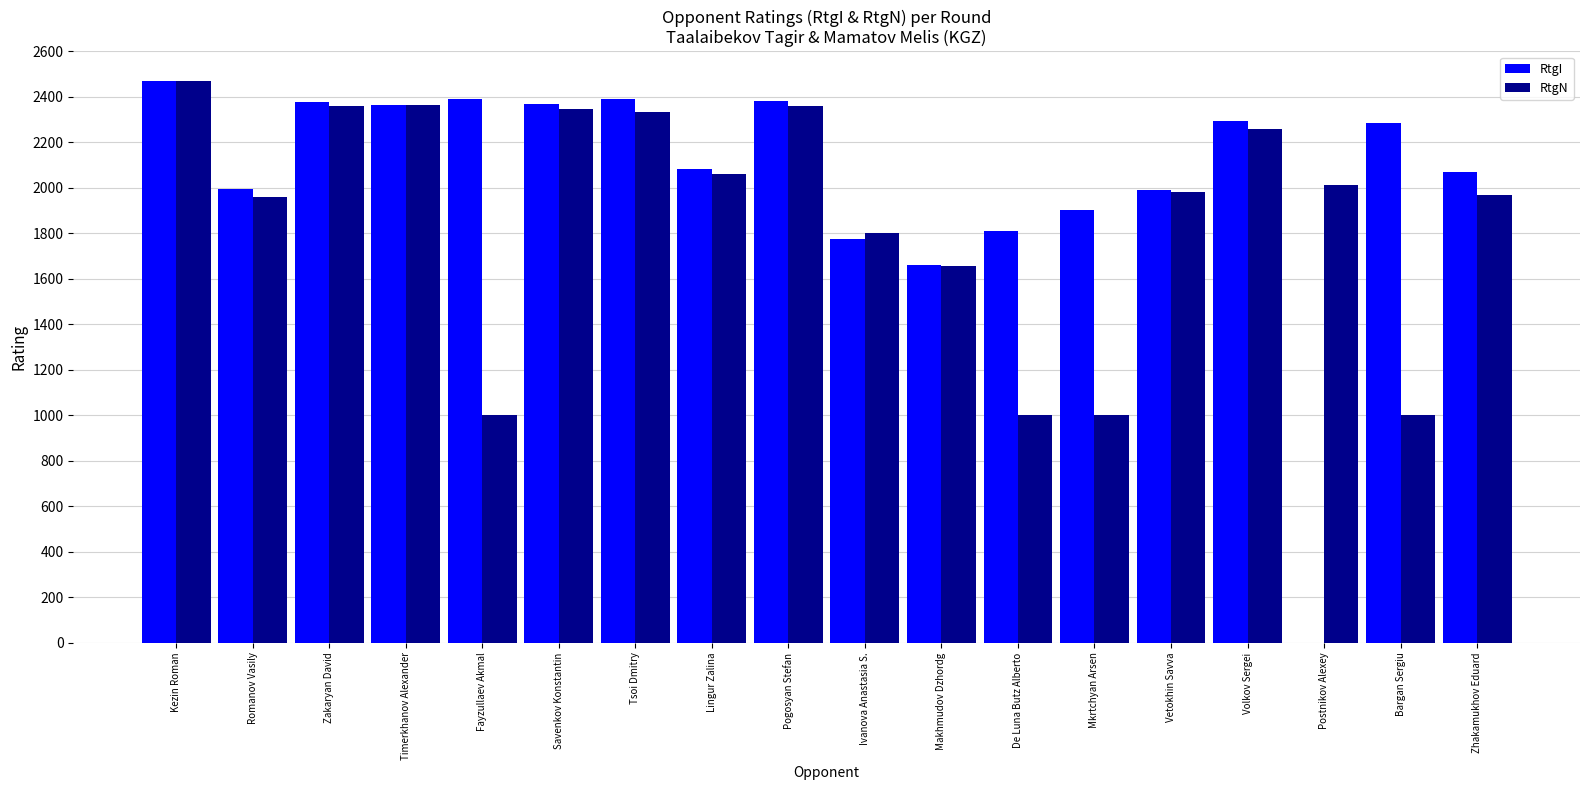

Which series changed the most between Romanov Vasily and Zakaryan David?

RtgN